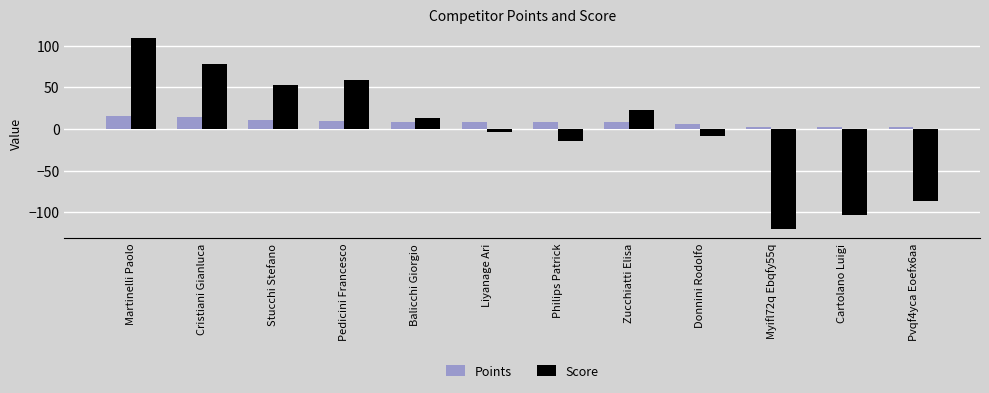

How many negative values does the Score series have?

6